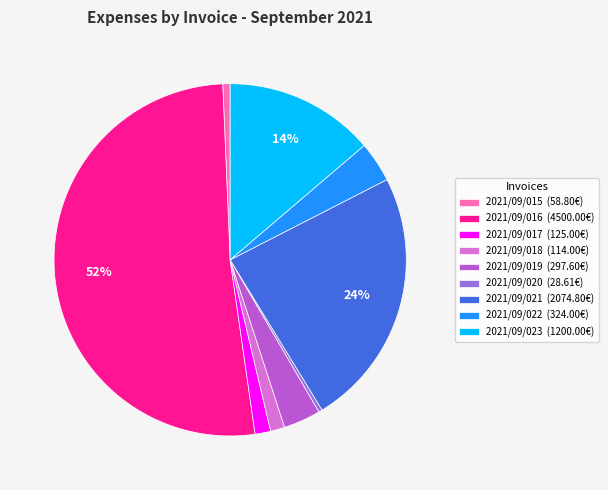

True or false: 2021/09/016 accounts for 52% of the total.

True